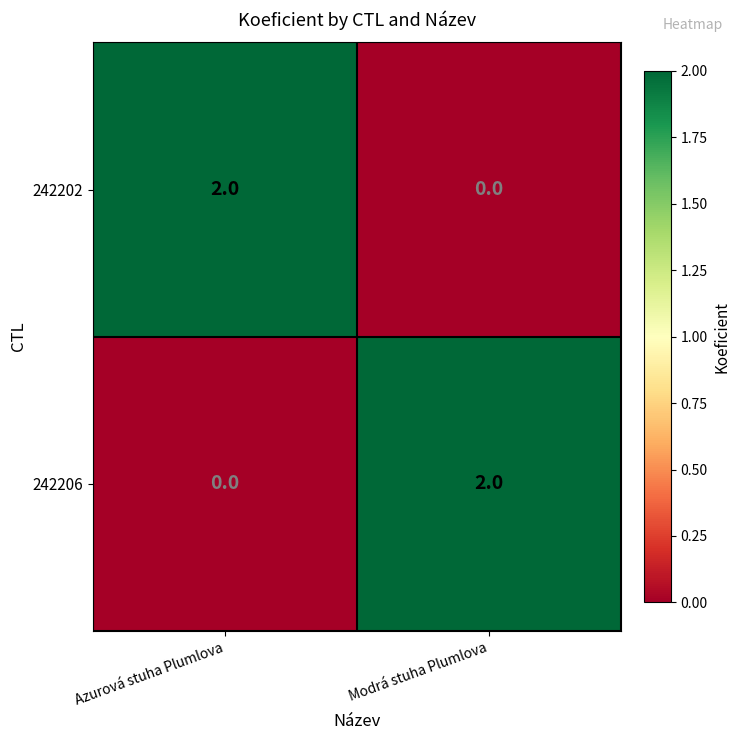

How many data points does each series have?

2